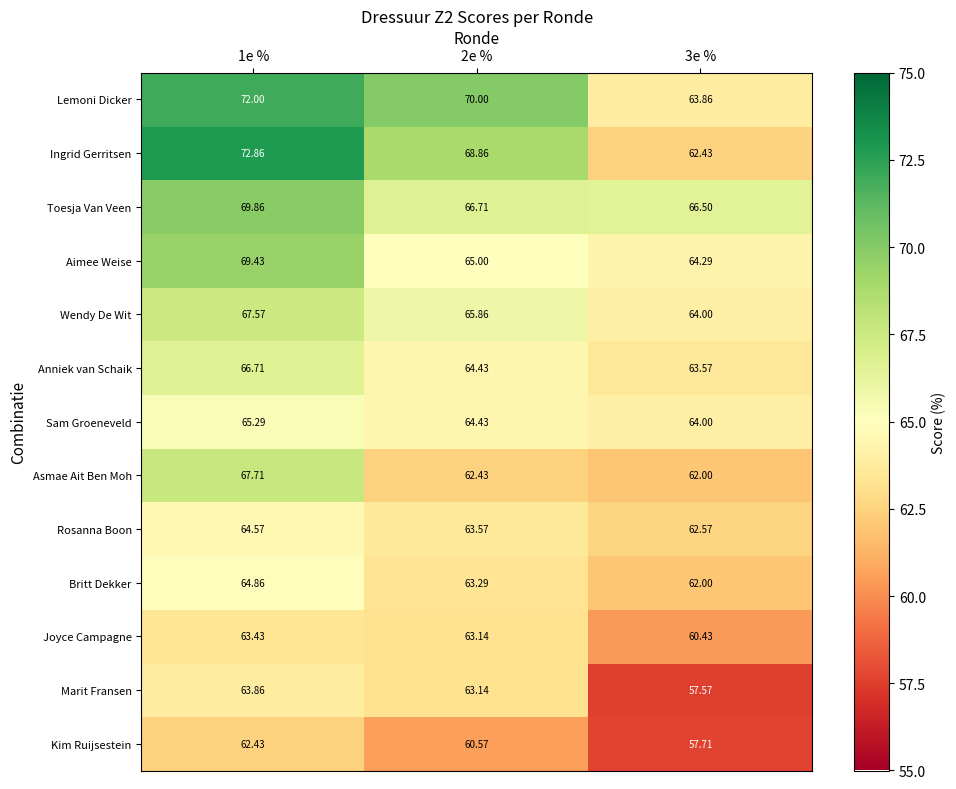

Which series has the largest total across all categories?

Lemoni Dicker